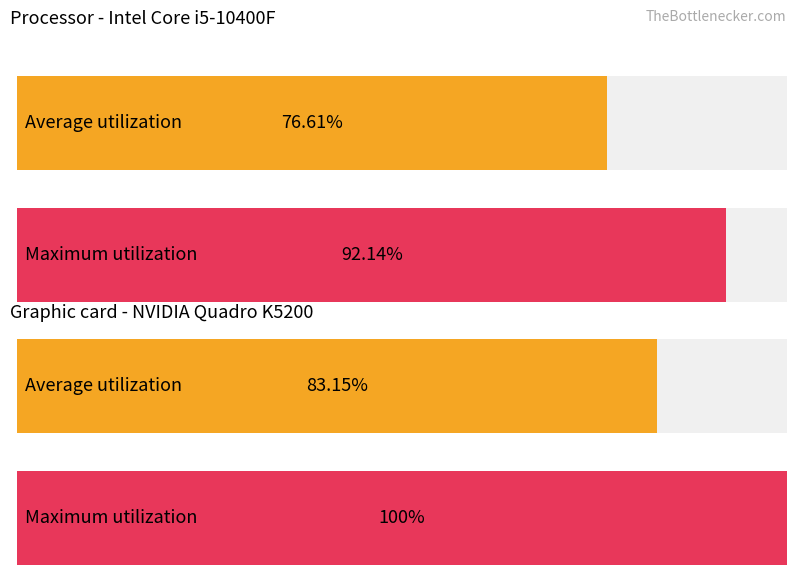

Is it true that Maximum utilization equals 13102.7 at SDS_P1?

False